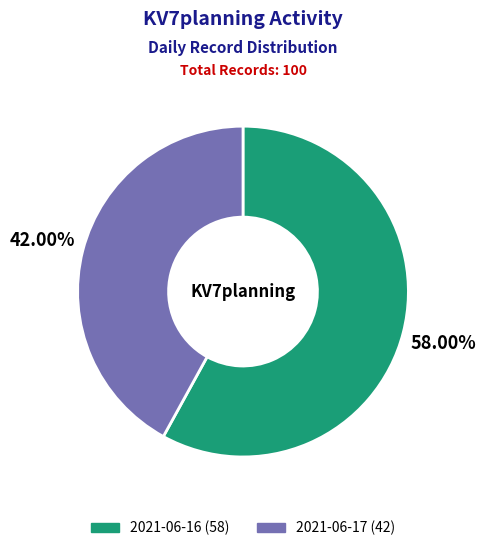

Do 2021-06-17 and 2021-06-16 together represent more than half of the pie?

Yes